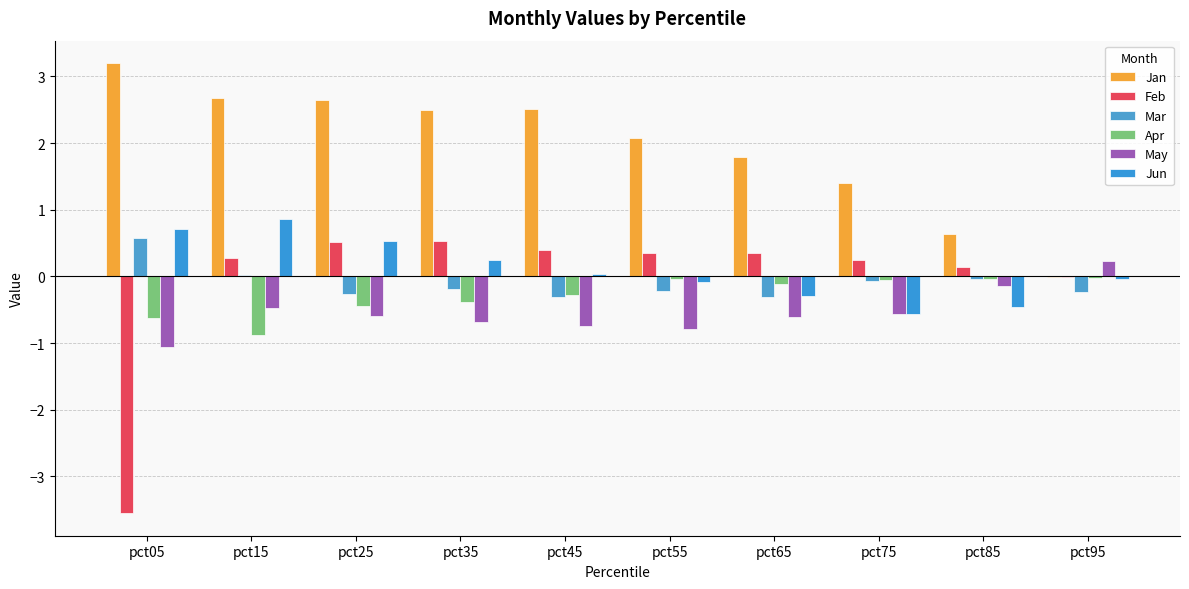

How many series are shown in this chart?

6